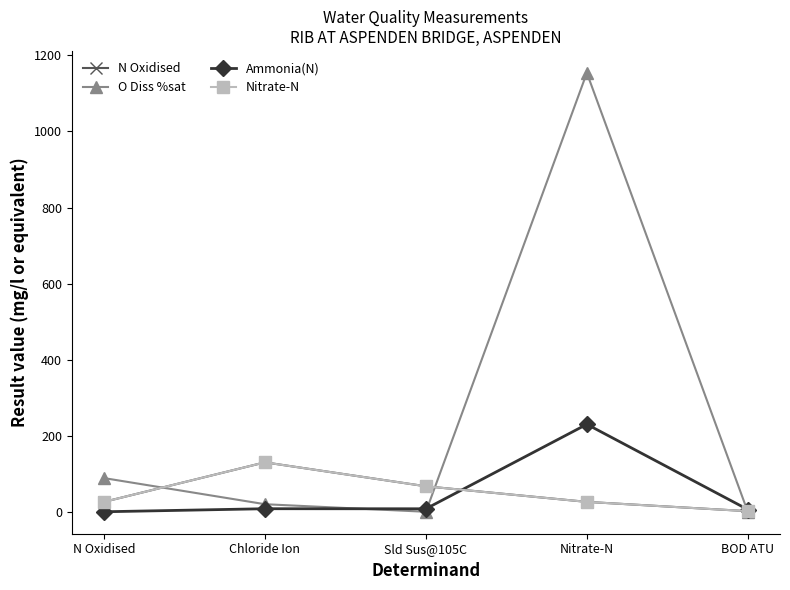

Which has a higher value, Chloride Ion or N Oxidised?

Chloride Ion